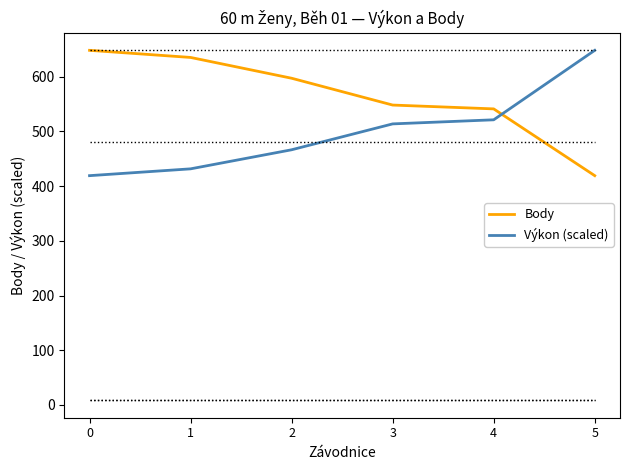

Reading right to left, list all the values displayed in this chart.

Body: 419.0	541.0	548.0	597.0	635.0	648.0
Výkon (scaled): 648.0	521.1	513.6	466.3	431.4	419.0